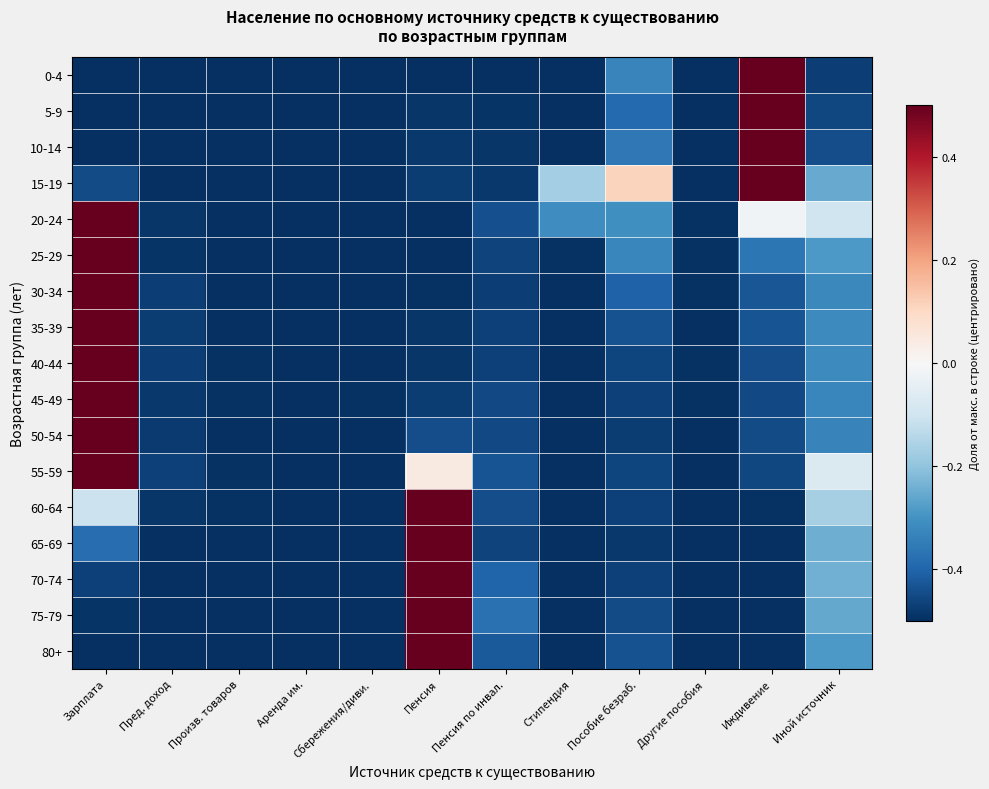

Count the number of categories in the chart.

12